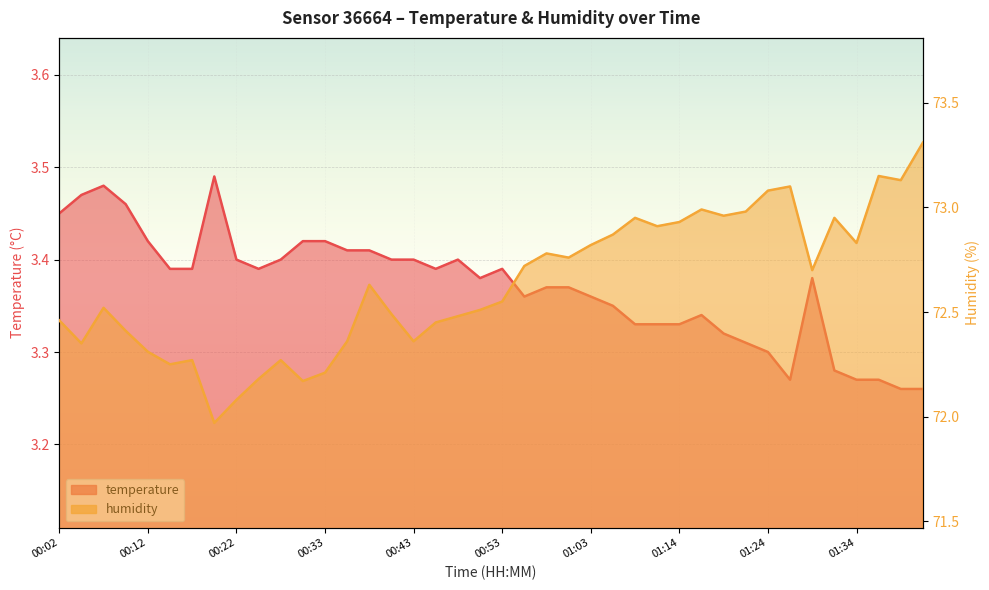

Count the temperature values in the range 3 to 4.

40